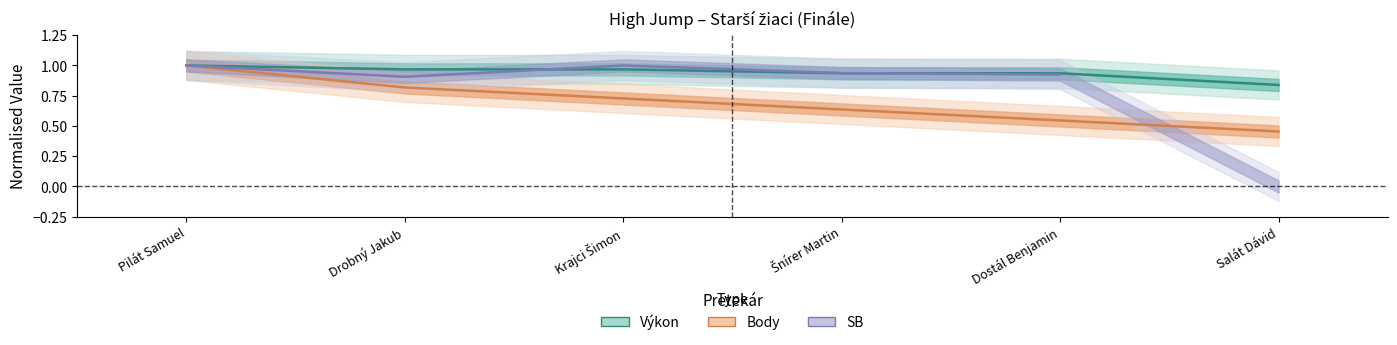

What is the average value of the Výkon series?

0.9